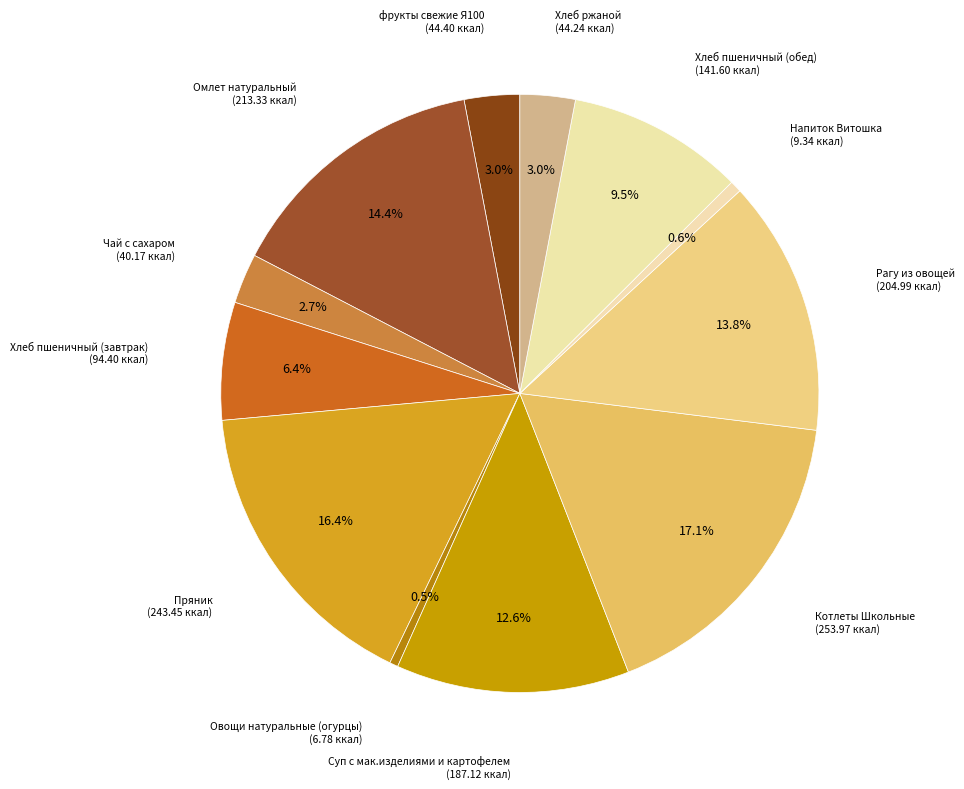

What is the smallest slice in the pie chart?

Овощи натуральные (огурцы)